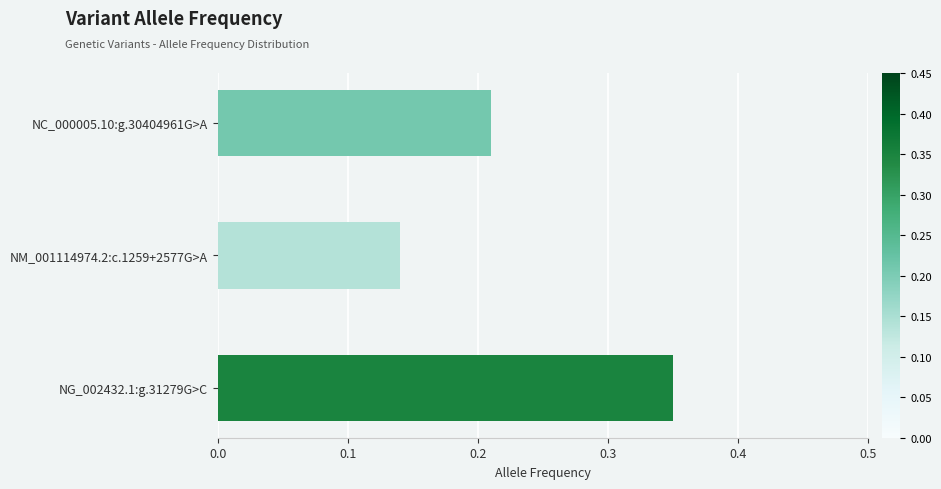

How many values are between 0 and 1?

3